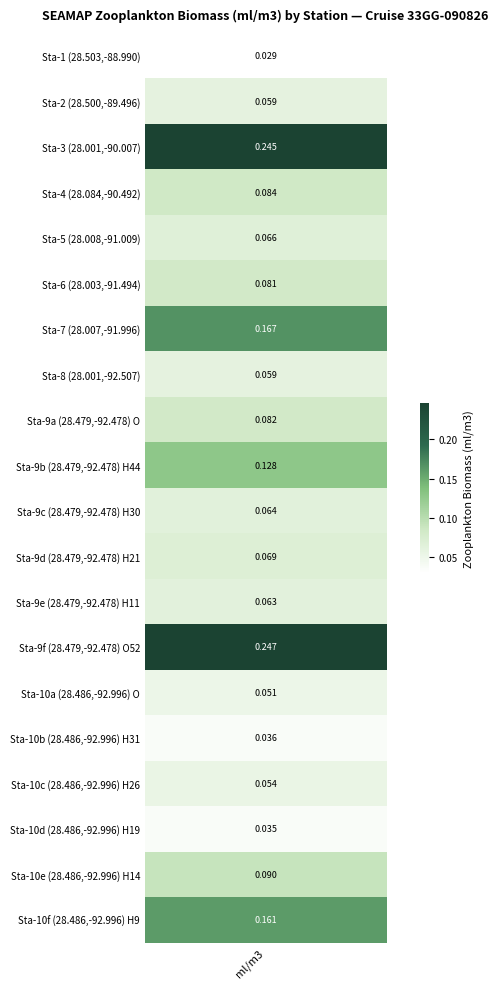

What is the difference between the values at 19 and 17?

0.1